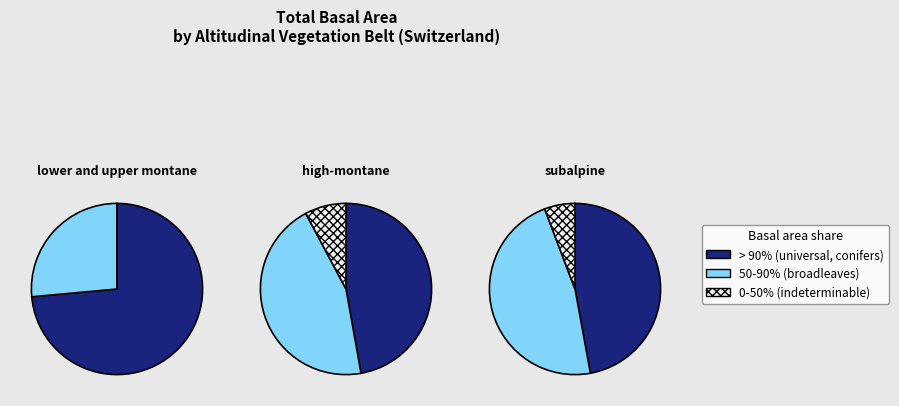

To the nearest percent, what percentage of the pie is subalpine?

33%